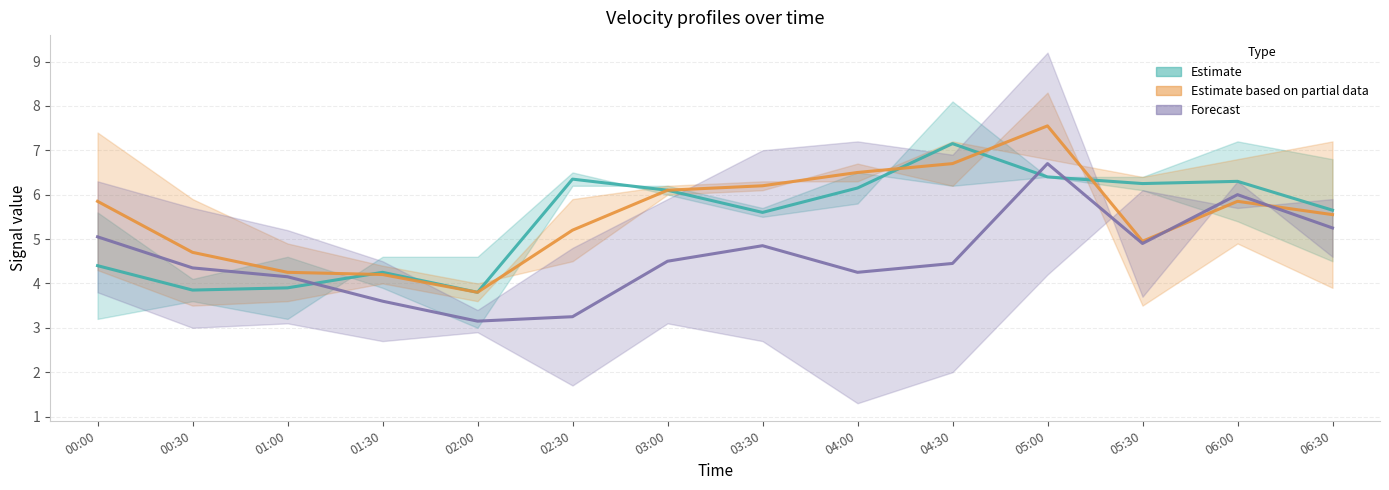

Reading left to right, list all the values displayed in this chart.

4.706: 3.2	3.6	3.2	4.6	4.6	6.5	6.0	5.5	5.8	8.1	6.4	6.4	7.2	6.8
5.001: 5.6	4.1	4.6	3.9	3.0	6.2	6.2	5.7	6.5	6.2	6.4	6.1	5.4	4.5
2.785: 7.4	5.9	4.9	4.4	4.0	4.5	6.0	6.1	6.7	6.2	8.3	3.5	4.9	3.9
3.229: 3.8	3.0	3.1	2.7	2.9	1.7	3.1	2.7	1.3	2.0	4.2	6.1	5.7	5.9
4.853: 4.3	3.5	3.6	4.0	3.6	5.9	6.2	6.3	6.3	7.2	6.8	6.4	6.8	7.2
2.638: 6.3	5.7	5.2	4.5	3.4	4.8	5.9	7.0	7.2	6.9	9.2	3.7	6.3	4.6